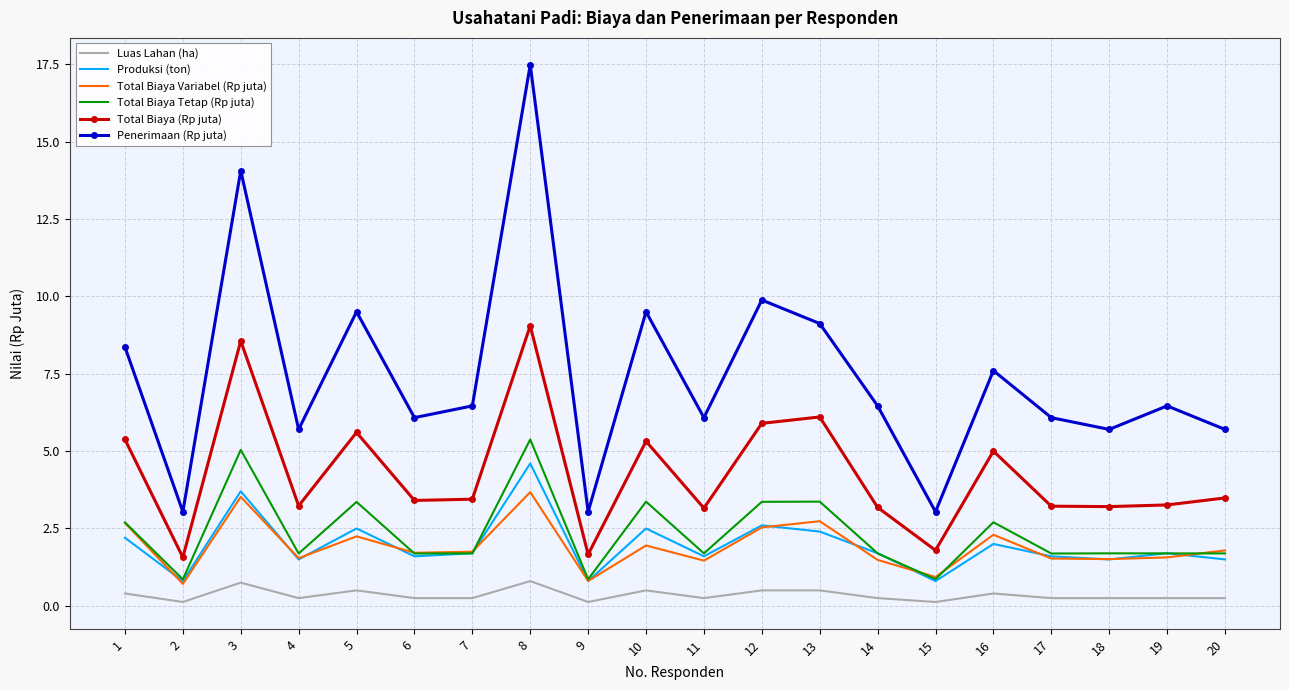

Is the value of Total Biaya Tetap (Rp juta) at 9 greater than the value of Total Biaya (Rp juta) at 6?

No